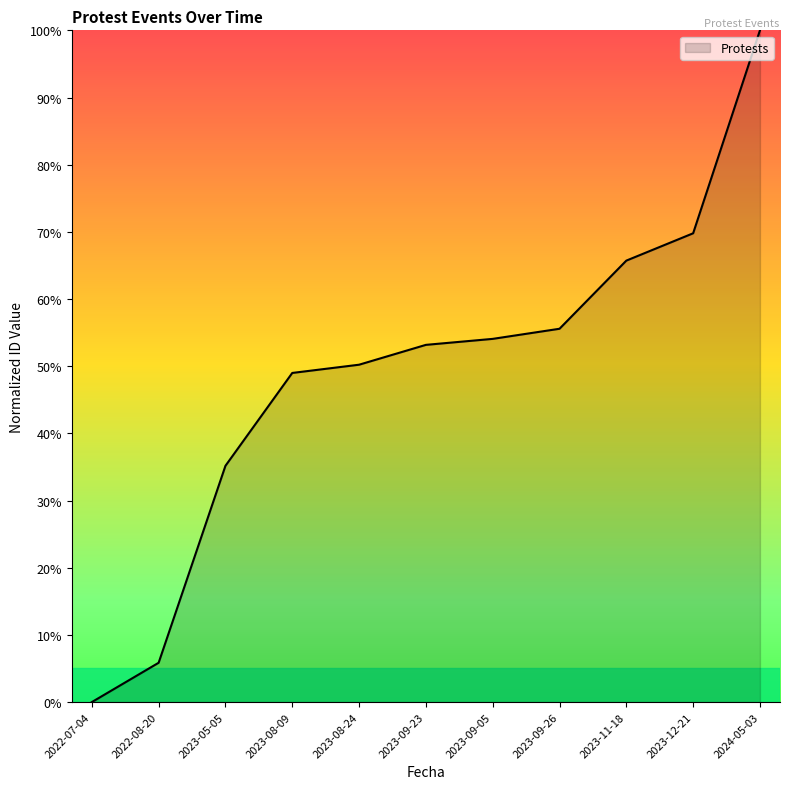

How many values exceed 53?

6